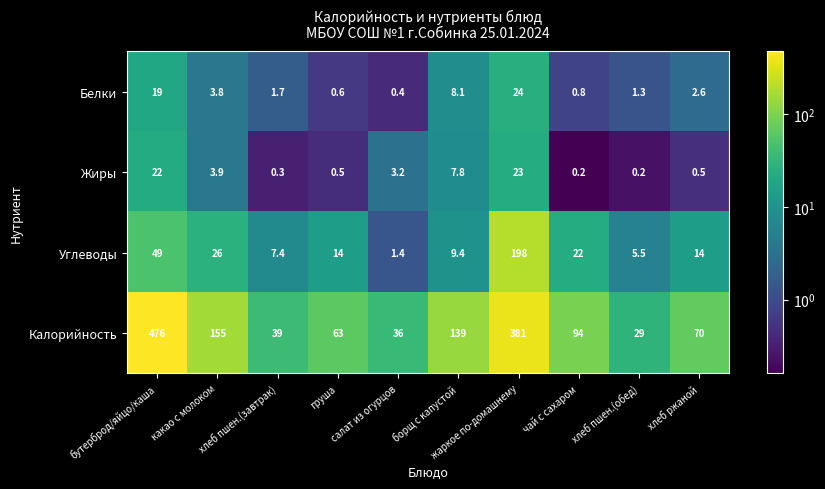

What is the sum of all Жиры values?

61.6